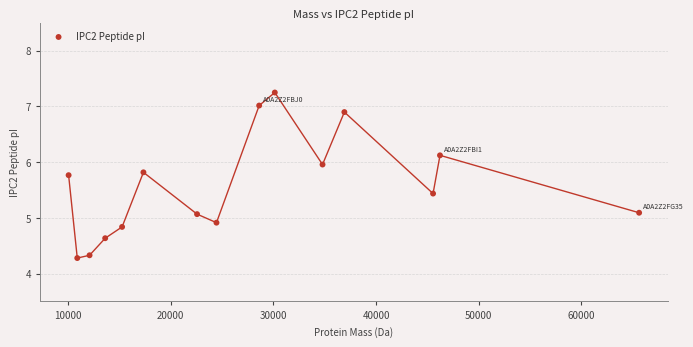

What is the range of Y values (max minus min)?

3.0